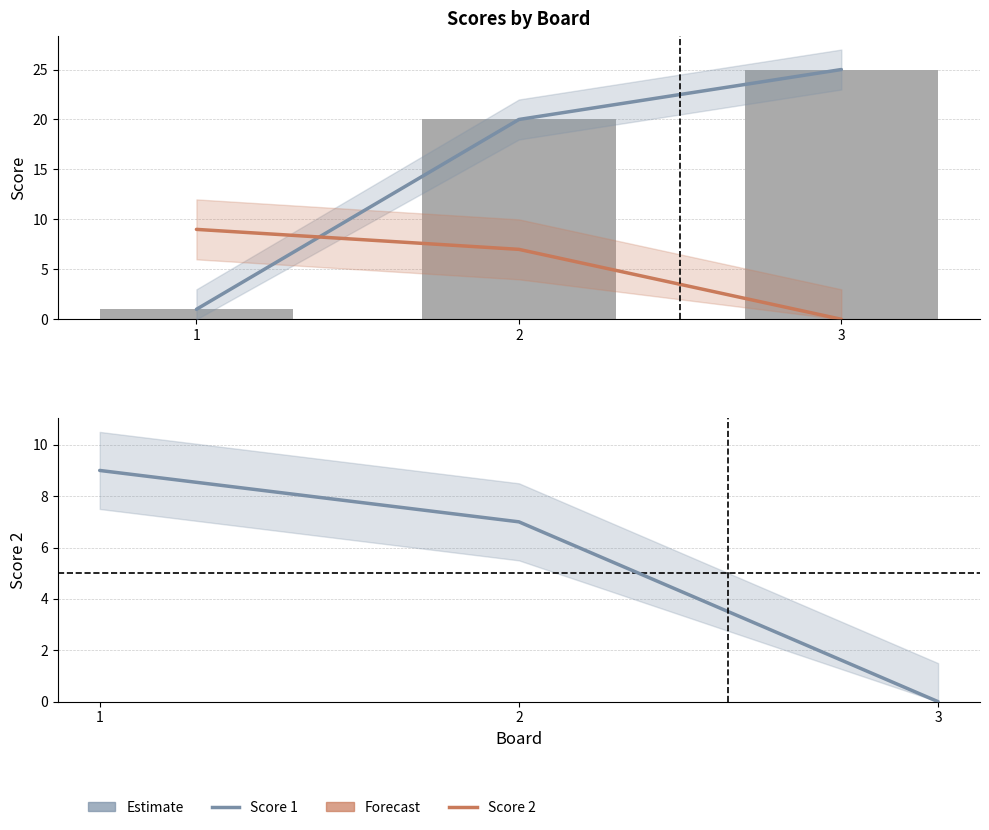

What is the difference between the maximum and minimum values in the Score 2 series?

9